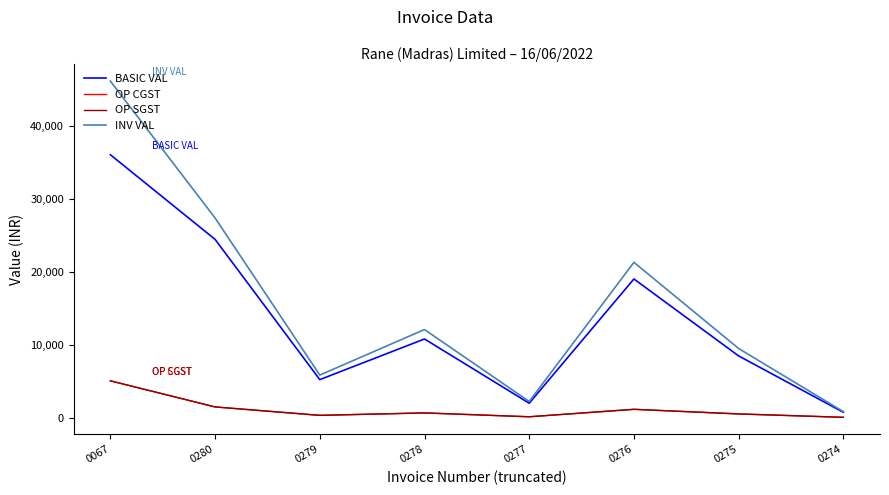

The value of INV VAL at 0279 is 1471.7. True or false?

False